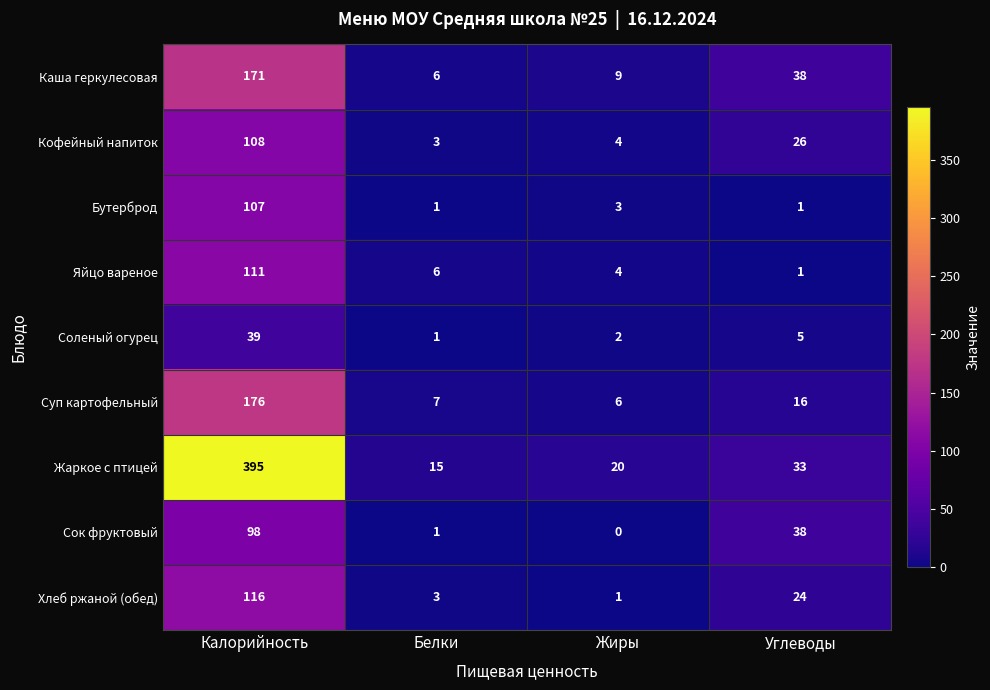

At which category is the sum across all series the highest?

Калорийность